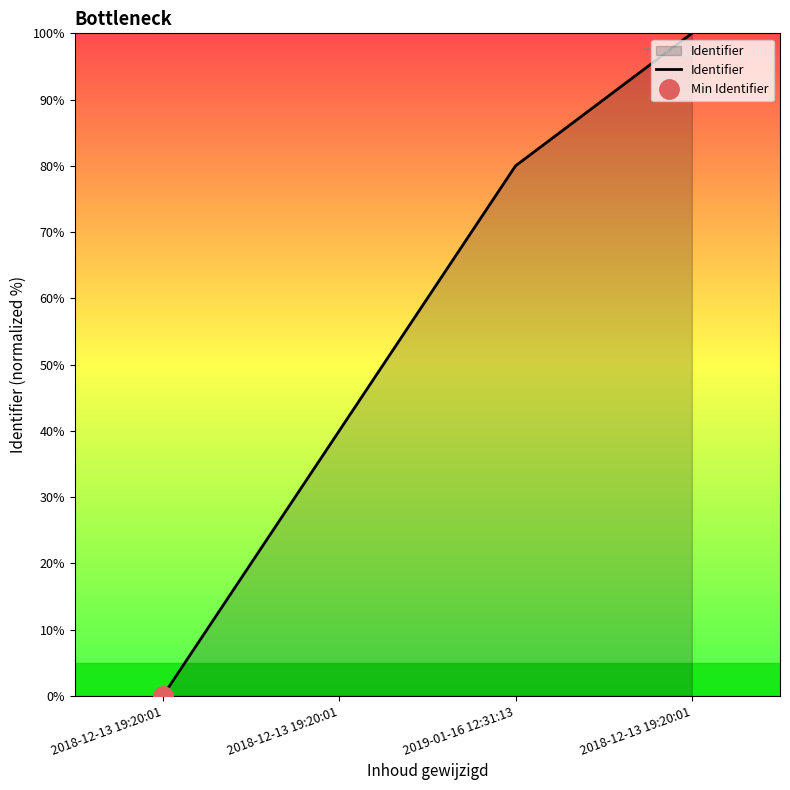

Does the chart have visible grid lines?

No